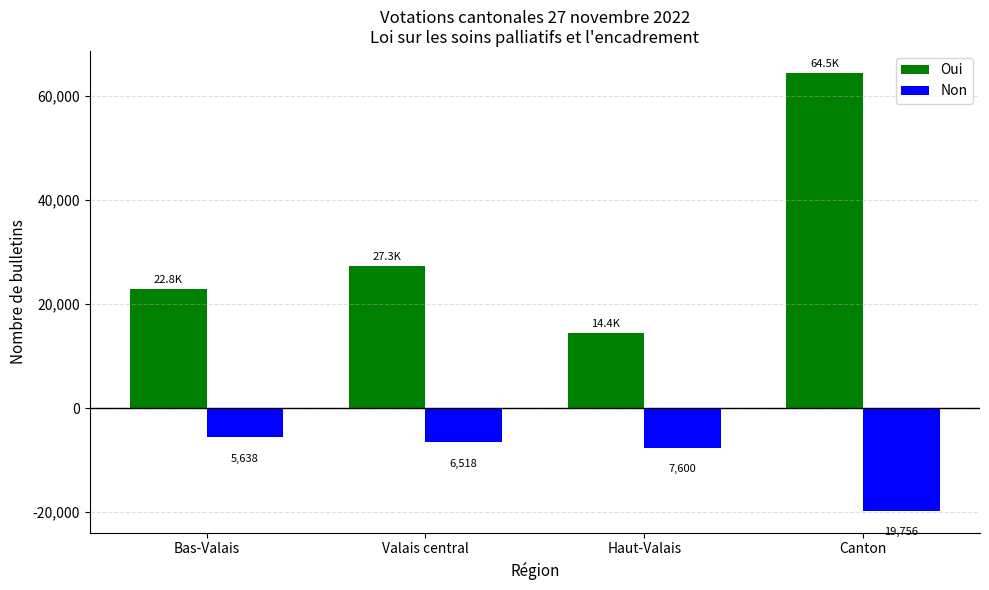

Reading right to left, extract all data points from this chart.

Oui: Canton=64494	Haut-Valais=14411	Valais central=27252	Bas-Valais=22831
Non: Canton=-19756	Haut-Valais=-7600	Valais central=-6518	Bas-Valais=-5638